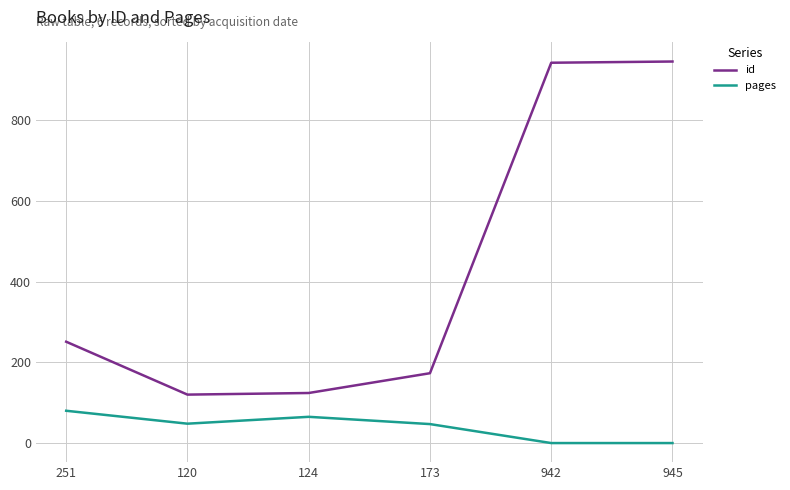

How many interior local peaks does the pages series have?

1